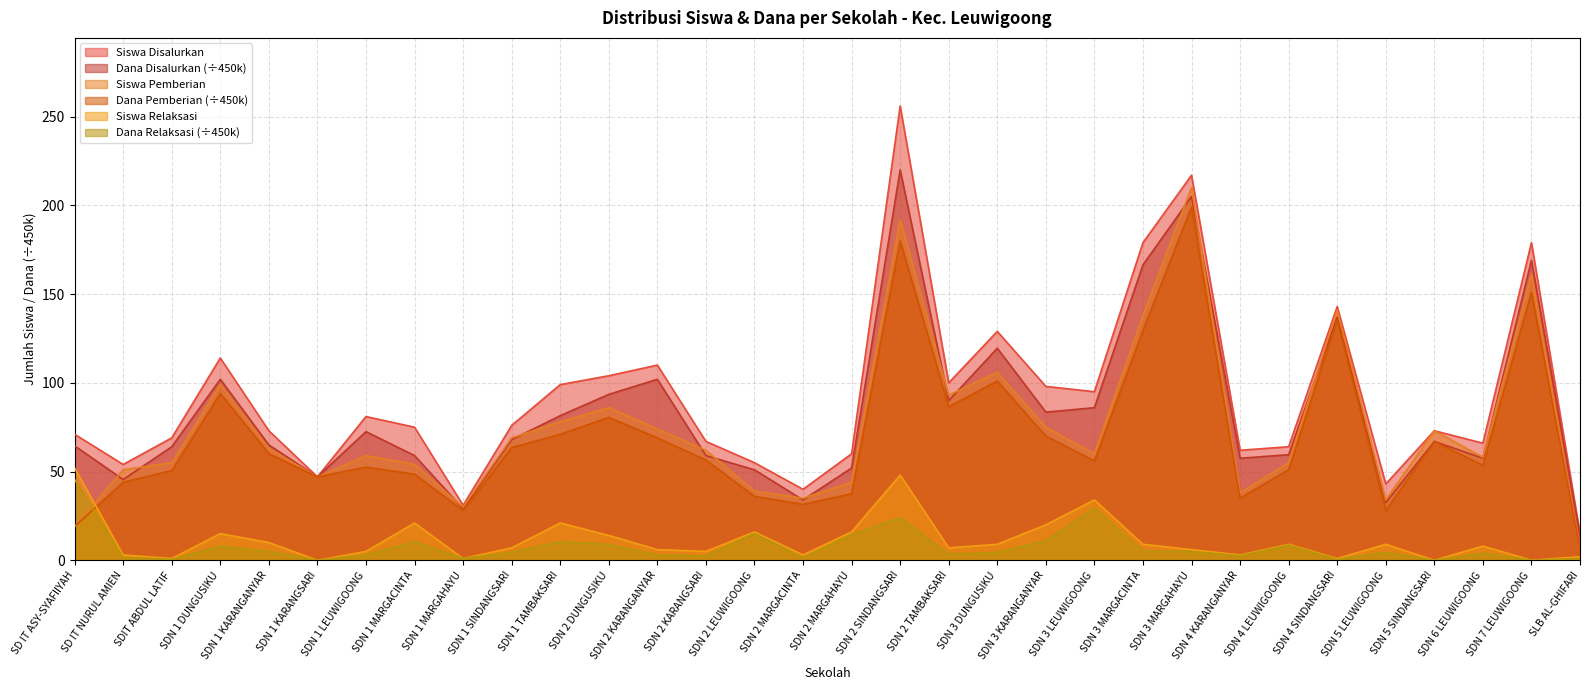

At which category is the sum across all series the highest?

SDN 2 SINDANGSARI